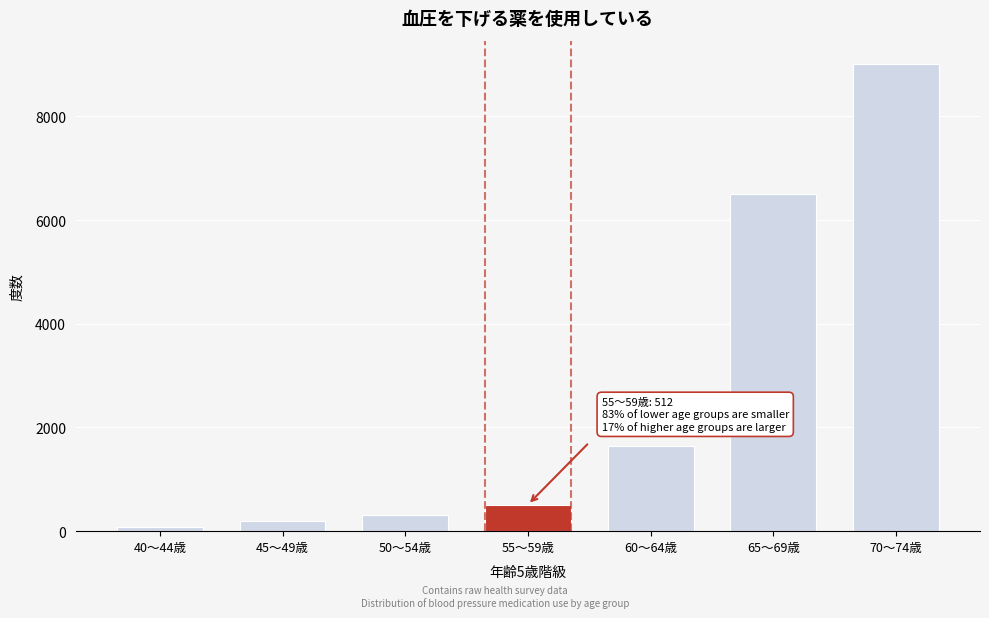

Reading left to right, what are all the values shown in this chart?

78	204	317	512	1637	6497	9008